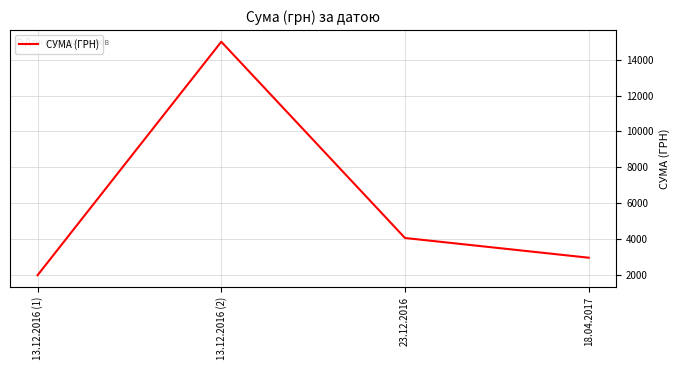

The value at 13.12.2016 (2) is 14992.9. True or false?

True